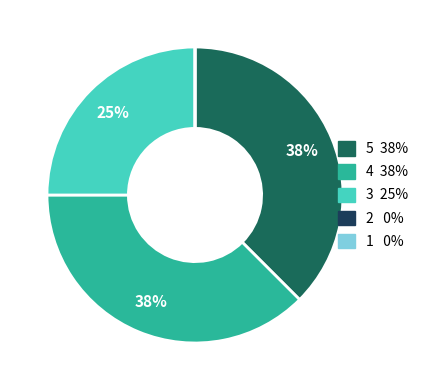

To the nearest percent, what is the average slice percentage?

20%